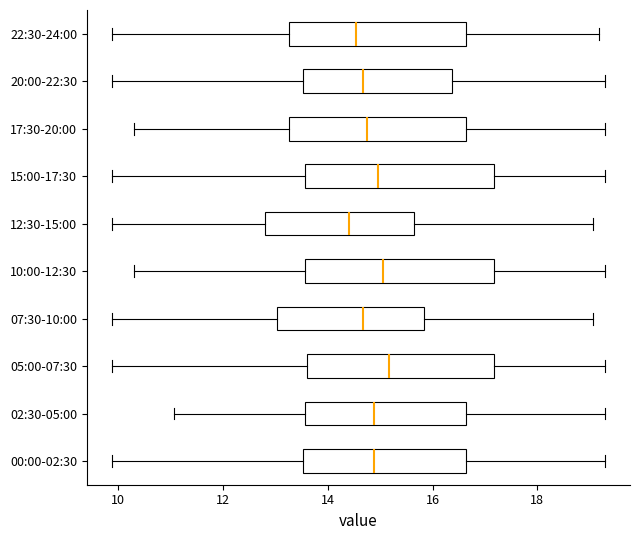

Reading bottom to top, transcribe this box plot: for each box, give where its median line is, the range the box spans, and where its two whiskers end, as read against the x-axis. The values are not printed on the chart, so give them approximately, as read against the axis.

00:00-02:30: median 14.8, box 13.6 to 16.6, whiskers 9.8 to 19.4
02:30-05:00: median 14.8, box 13.6 to 16.6, whiskers 11.0 to 19.4
05:00-07:30: median 15.2, box 13.6 to 17.2, whiskers 9.8 to 19.4
07:30-10:00: median 14.6, box 13.0 to 15.8, whiskers 9.8 to 19.0
10:00-12:30: median 15.0, box 13.6 to 17.2, whiskers 10.4 to 19.4
12:30-15:00: median 14.4, box 12.8 to 15.6, whiskers 9.8 to 19.0
15:00-17:30: median 15.0, box 13.6 to 17.2, whiskers 9.8 to 19.4
17:30-20:00: median 14.8, box 13.2 to 16.6, whiskers 10.4 to 19.4
20:00-22:30: median 14.6, box 13.6 to 16.4, whiskers 9.8 to 19.4
22:30-24:00: median 14.6, box 13.2 to 16.6, whiskers 9.8 to 19.2